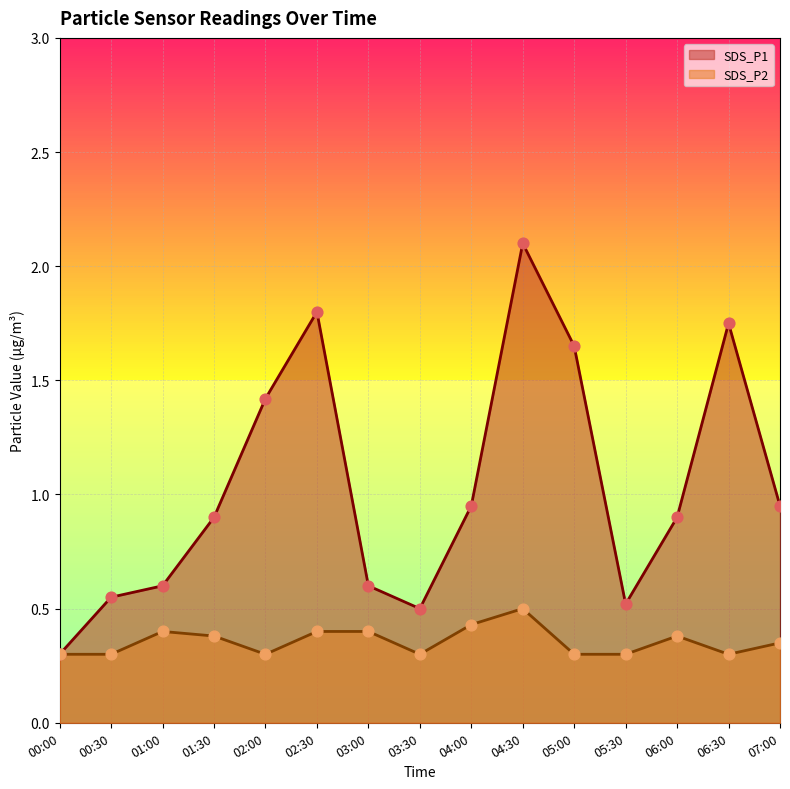

At which category is the sum across all series the highest?

04:30